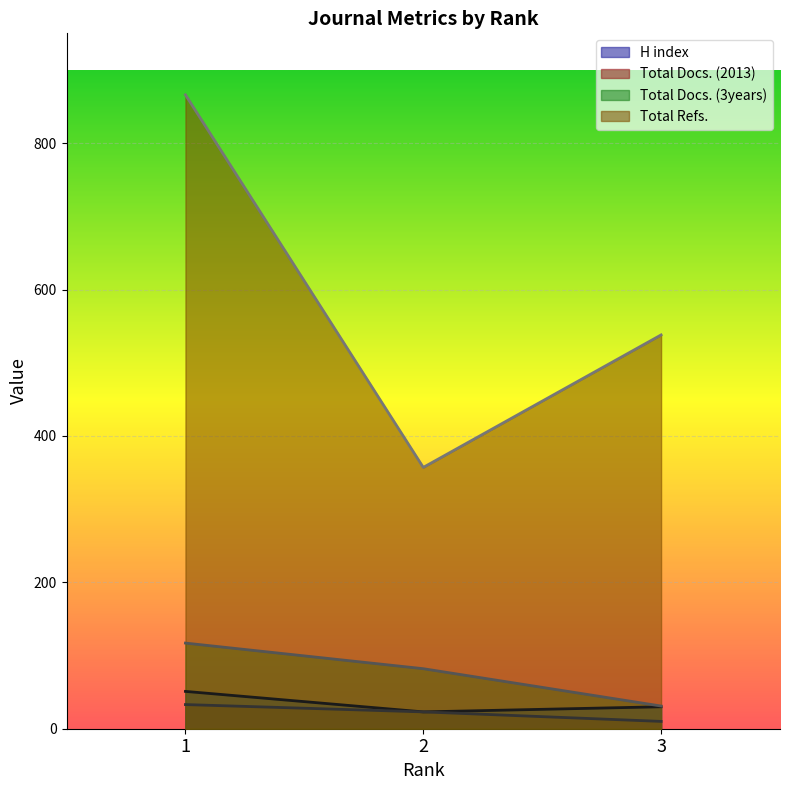

What is the sum of all Total Docs. (3years) values?

230